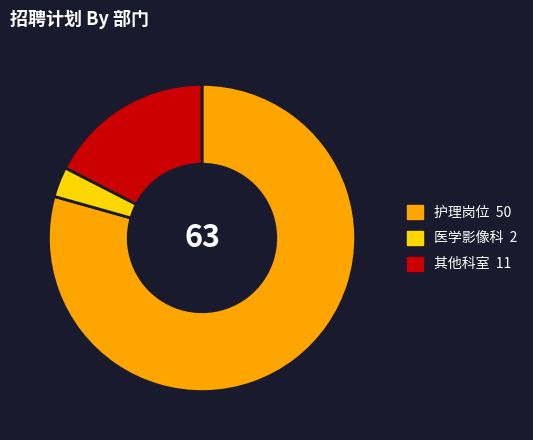

Combined, do 护理岗位 50 and 其他科室 11 account for over 50%?

Yes